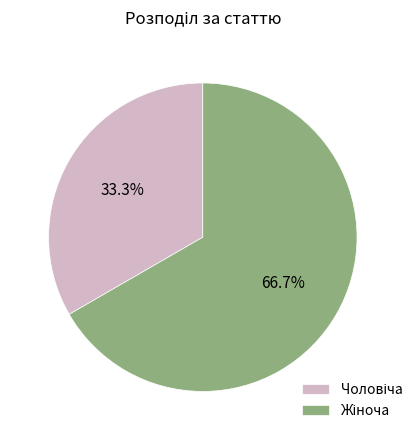

How many segments does this pie chart have?

2